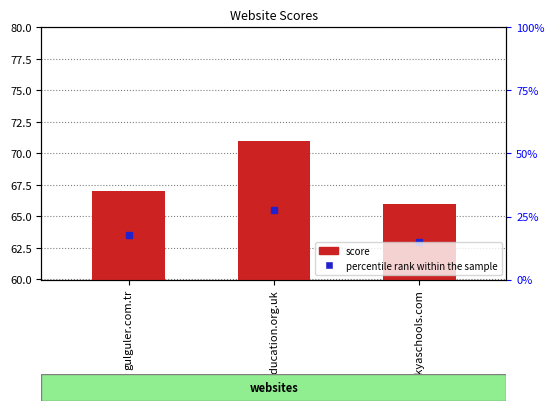

Reading right to left, transcribe all the data shown in this chart.

66	71	67